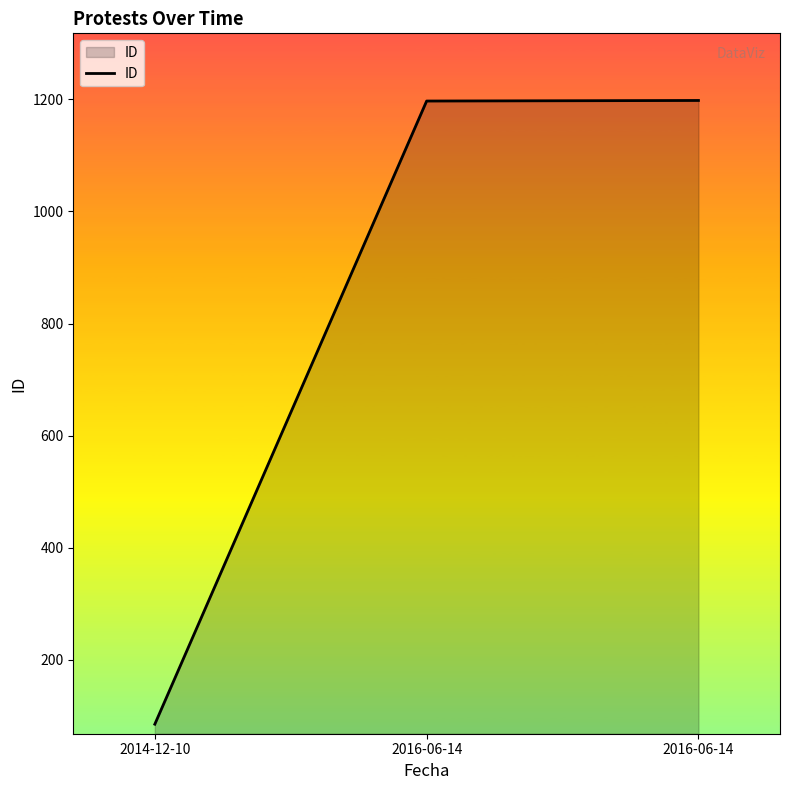

How many values are below 1197?

1